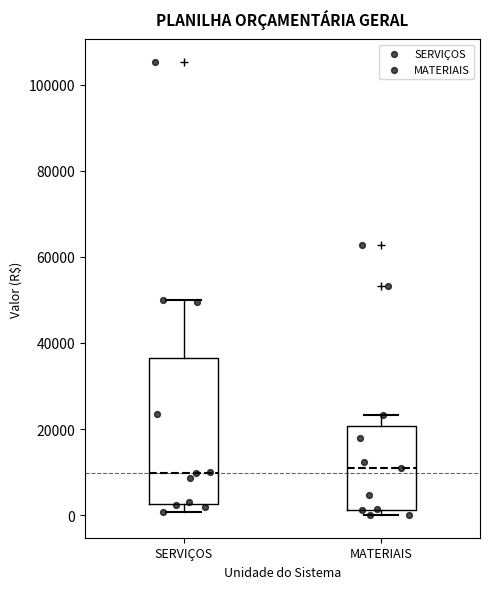

Reading left to right, read every box against the y-axis: the position of its median line, the range the box covers, and the ends of its whiskers. The values are not printed on the chart, so give them approximately, as read against the axis.

SERVIÇOS: median 10000, box 2000 to 36000, whiskers 0 to 50000
MATERIAIS: median 10000, box 2000 to 20000, whiskers 0 to 24000